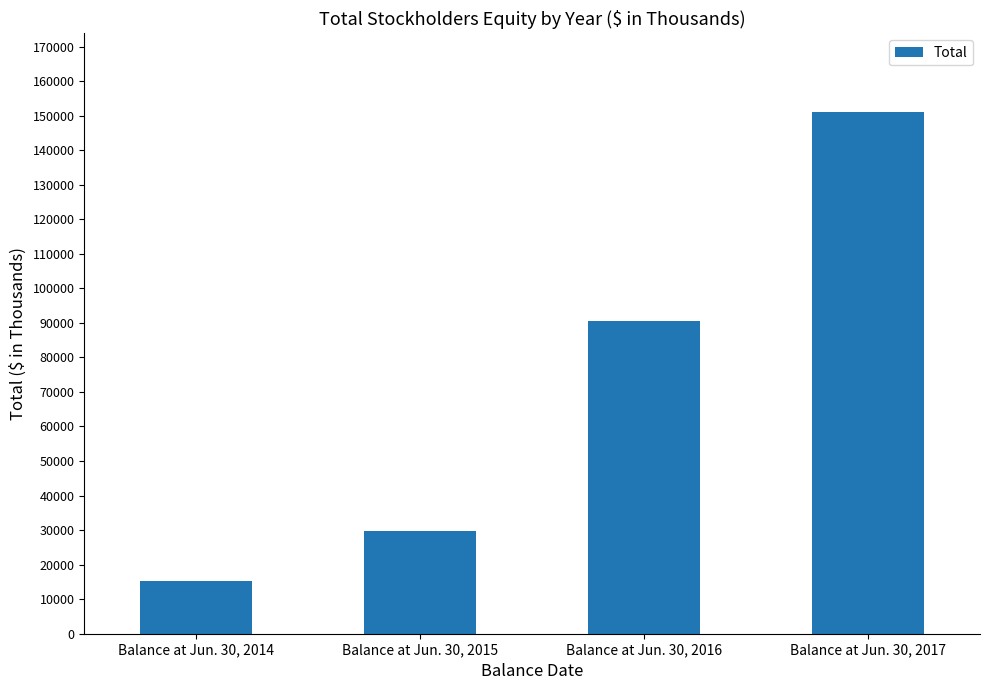

Count the values in the range 29628 to 151157.

3